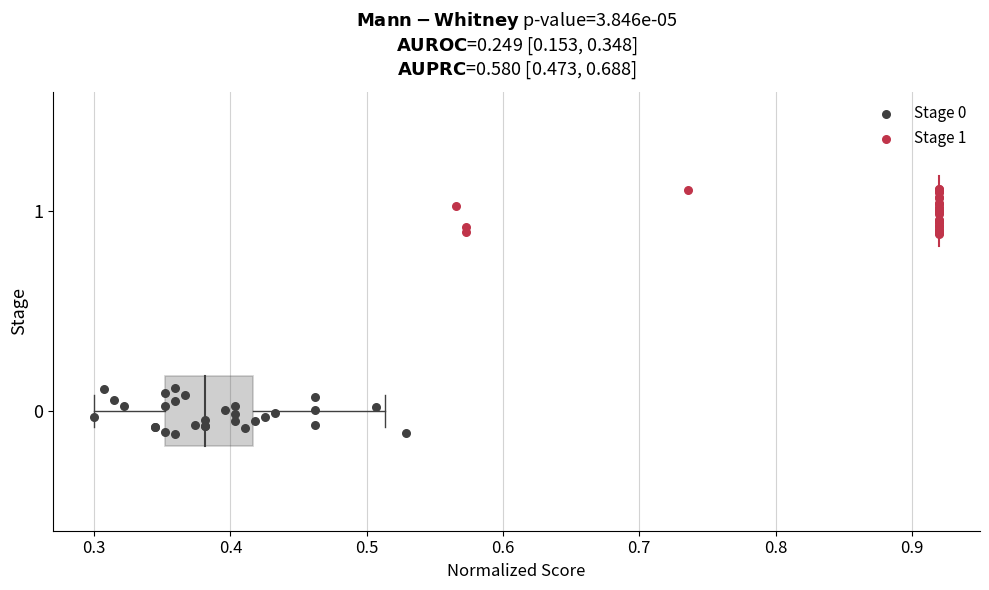

Which series reaches the maximum Y coordinate?

Stage 1